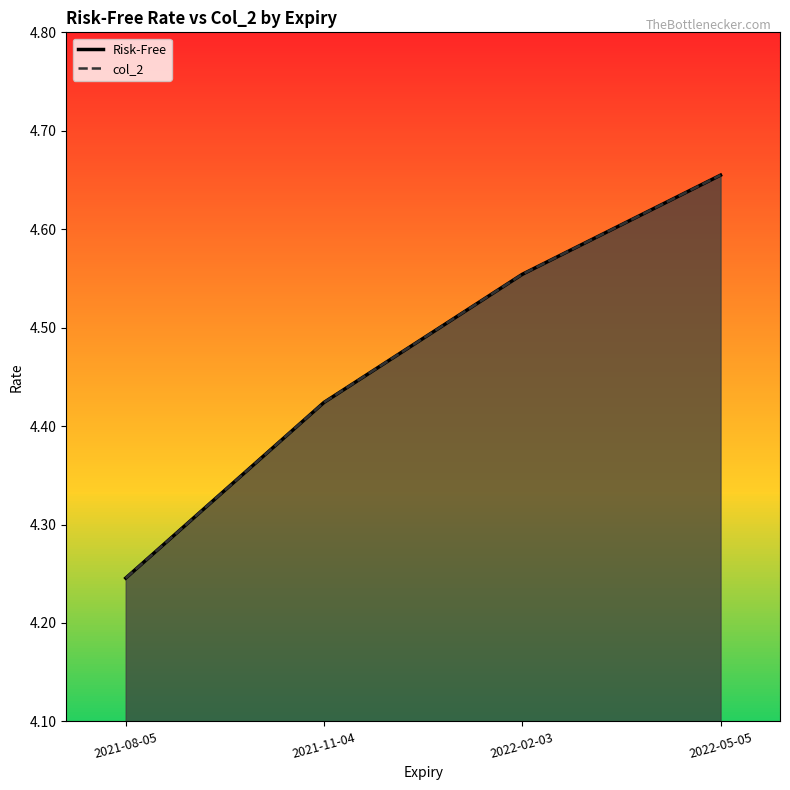

Which label corresponds to the smallest value in the chart?

2021-08-05